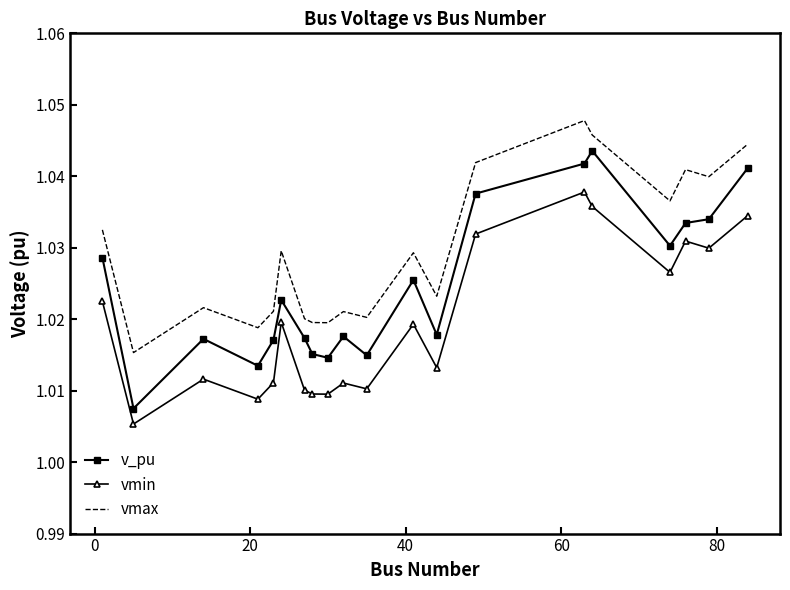

Which series has the largest total across all categories?

vmax